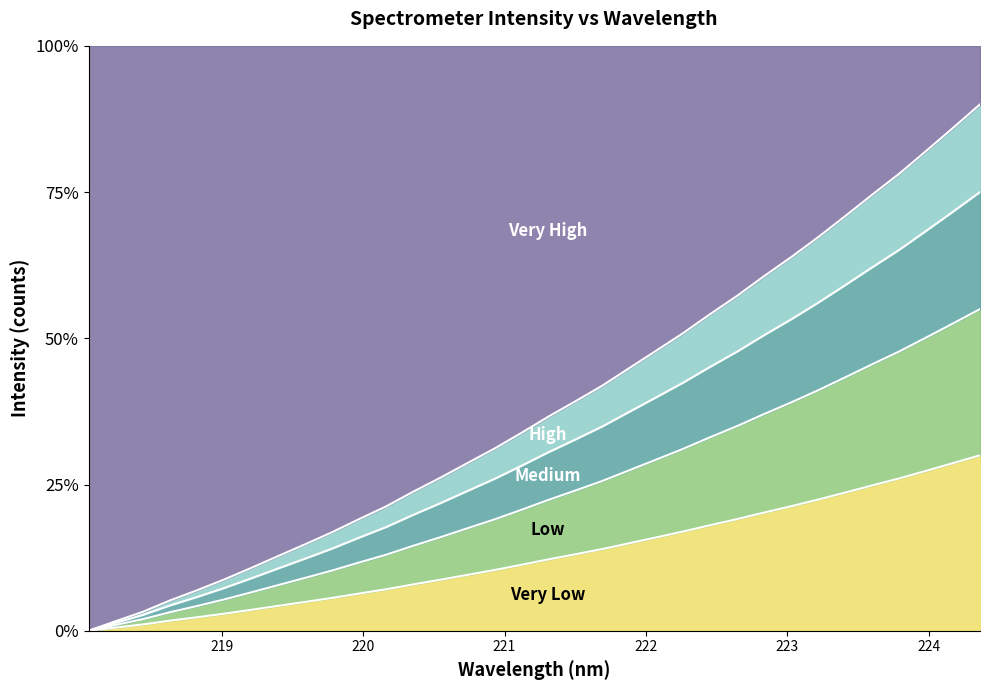

What is the sum of the values at 218.442 and 223.9802?

0.5